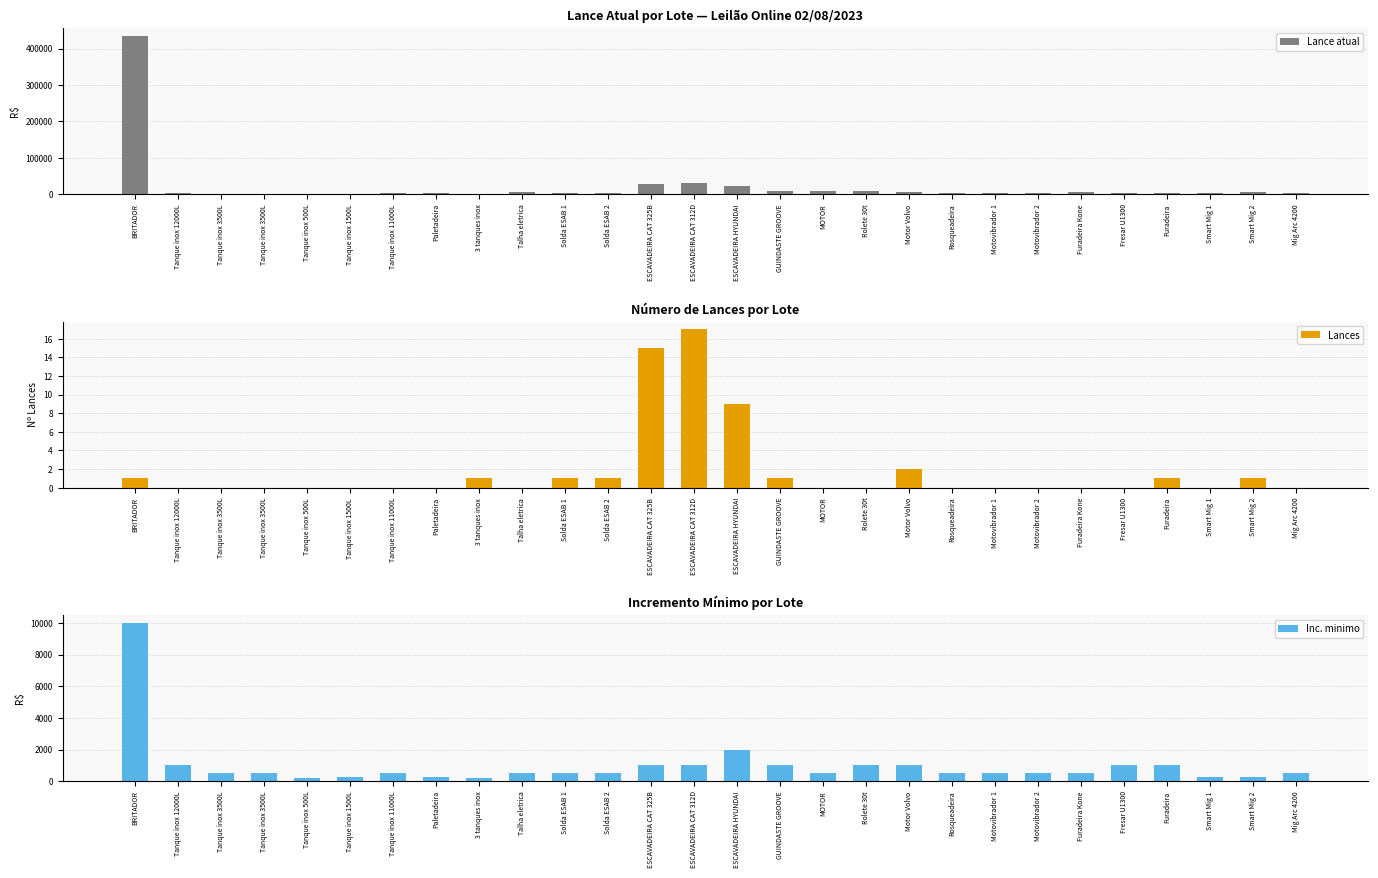

What is the greatest value displayed?

435000